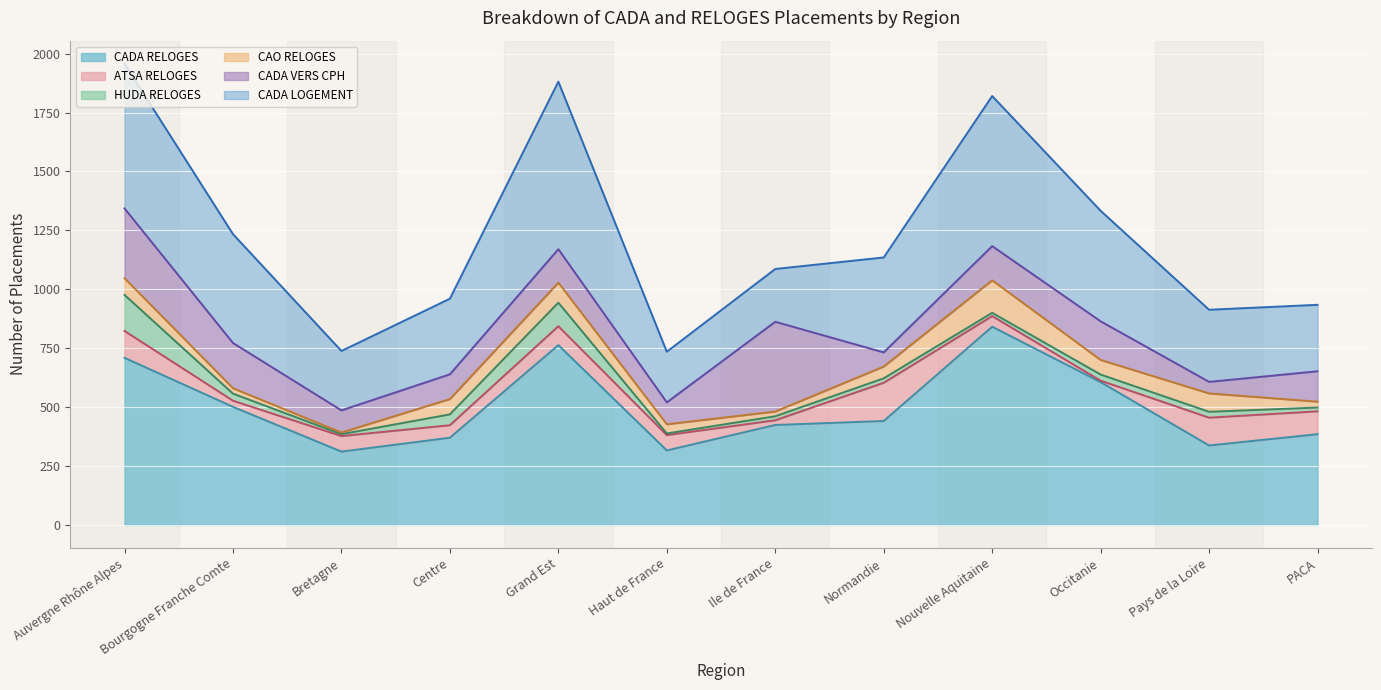

Is it true that HUDA RELOGES equals 5 at Normandie?

False